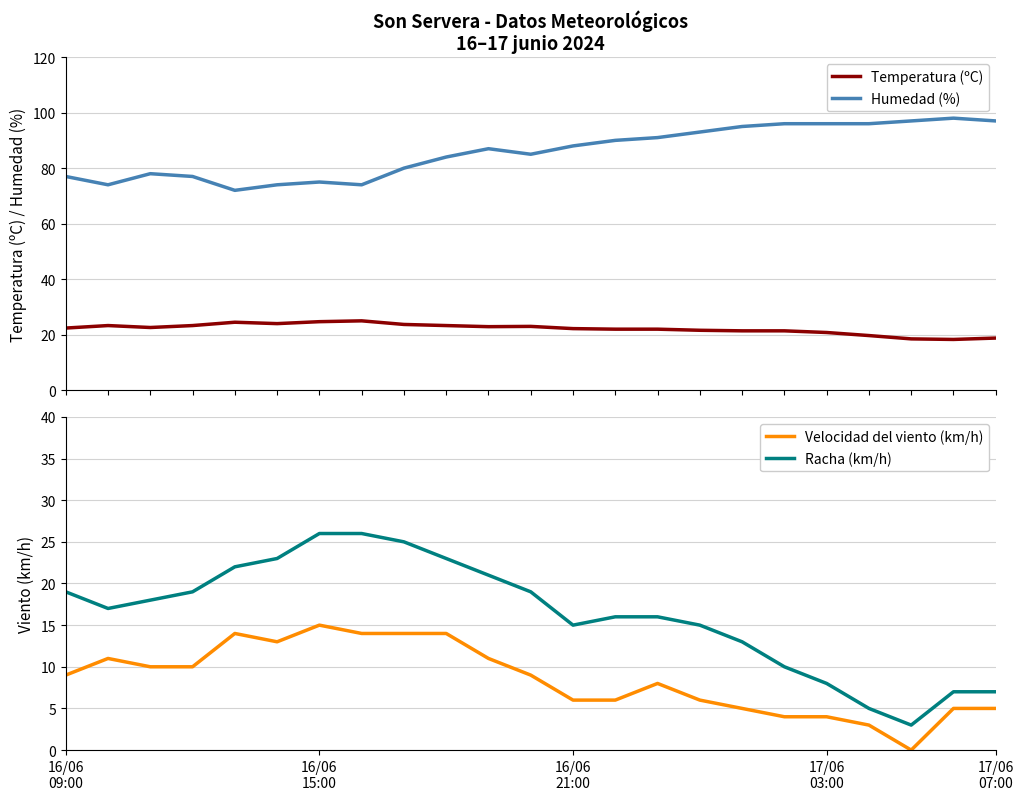

What is the highest value of the Humedad (%) series?

98.0